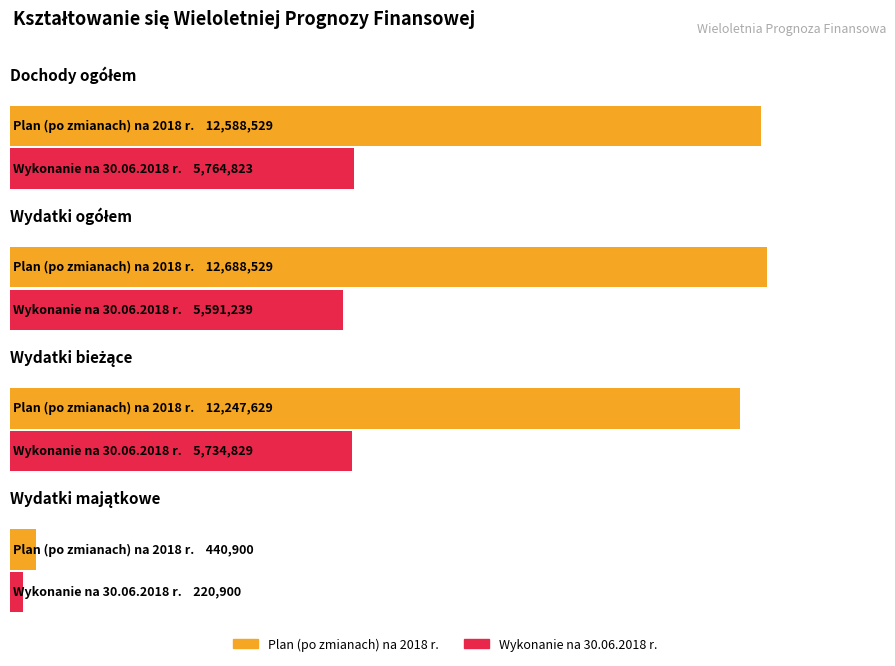

Where is Wykonanie na 30.06.2018 r. nearest to the value 2992861?

Wydatki ogółem